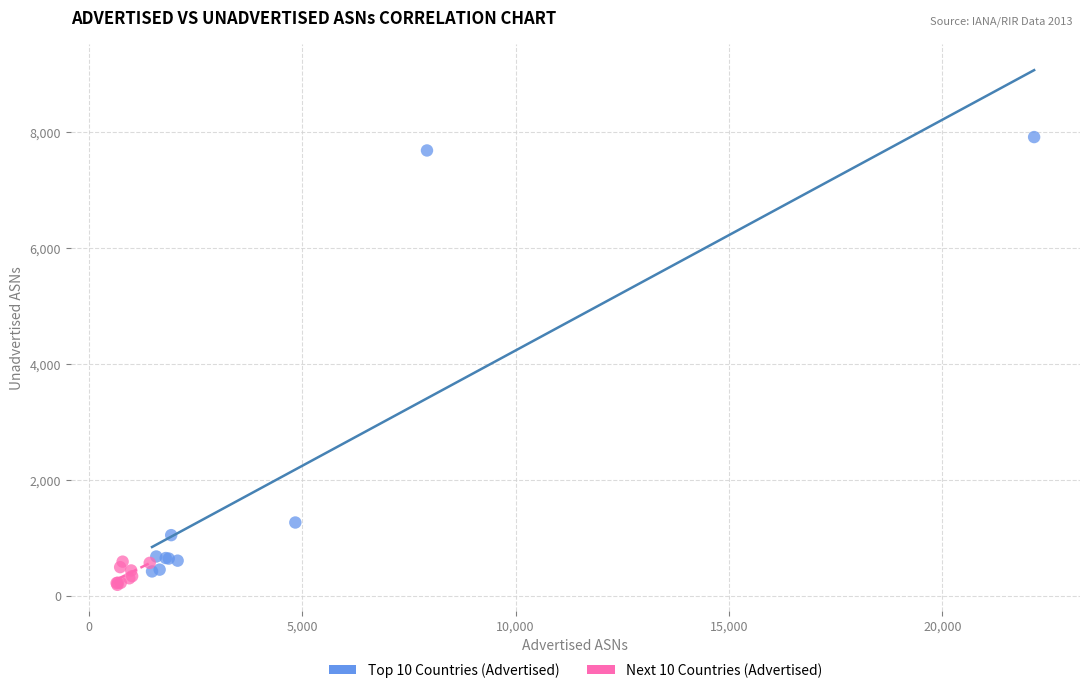

Which series reaches the maximum Y coordinate?

Top 10 Countries (Advertised)